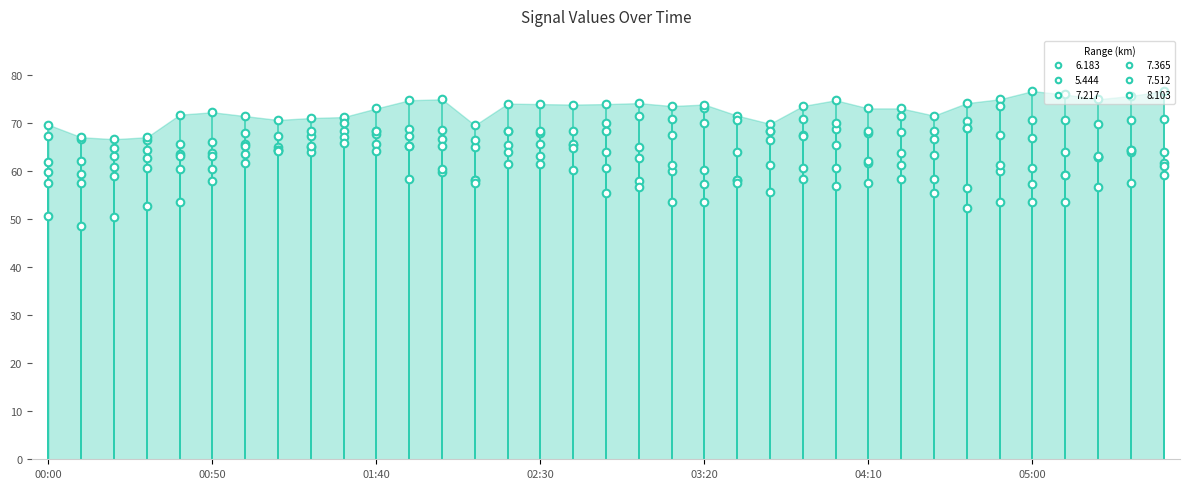

How many series are shown in this chart?

6